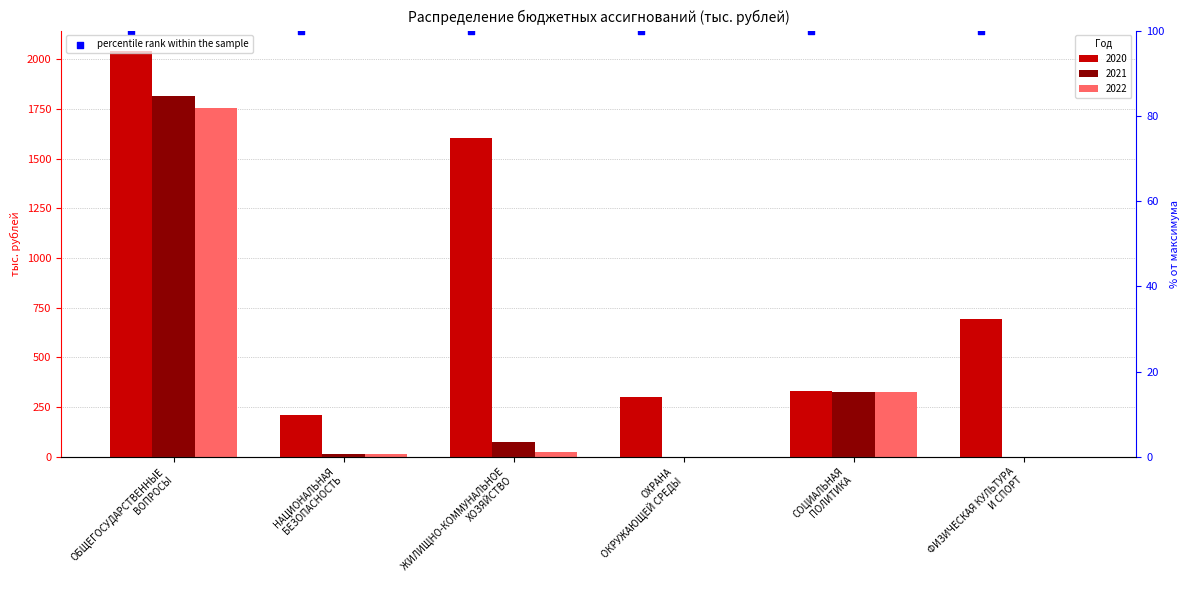

Which series contains the lowest Y value?

2021